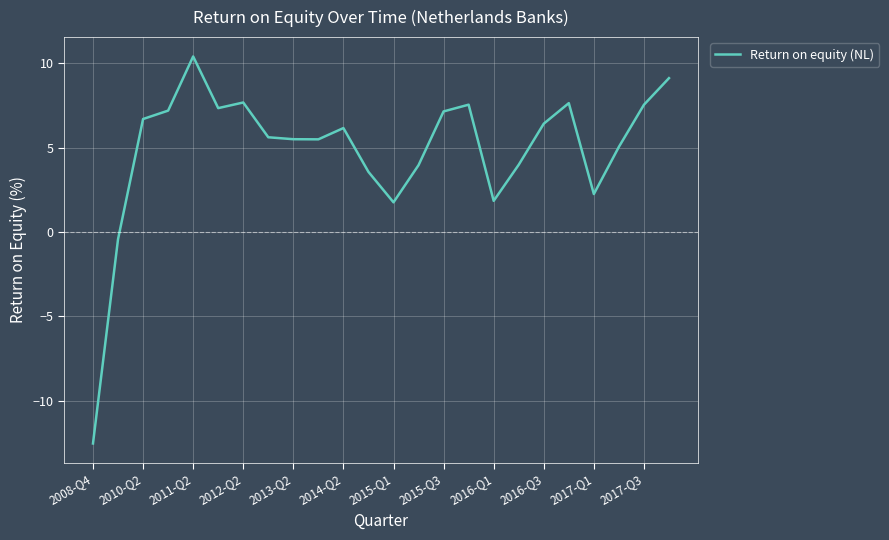

How many series are shown in this chart?

1